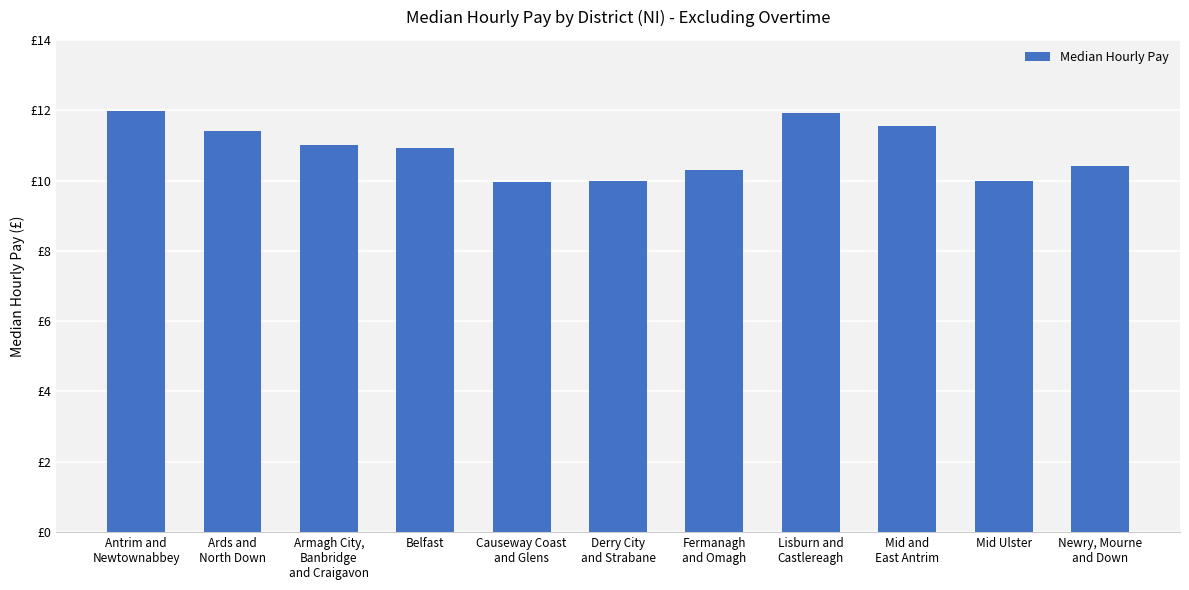

How many bars are there in total?

11